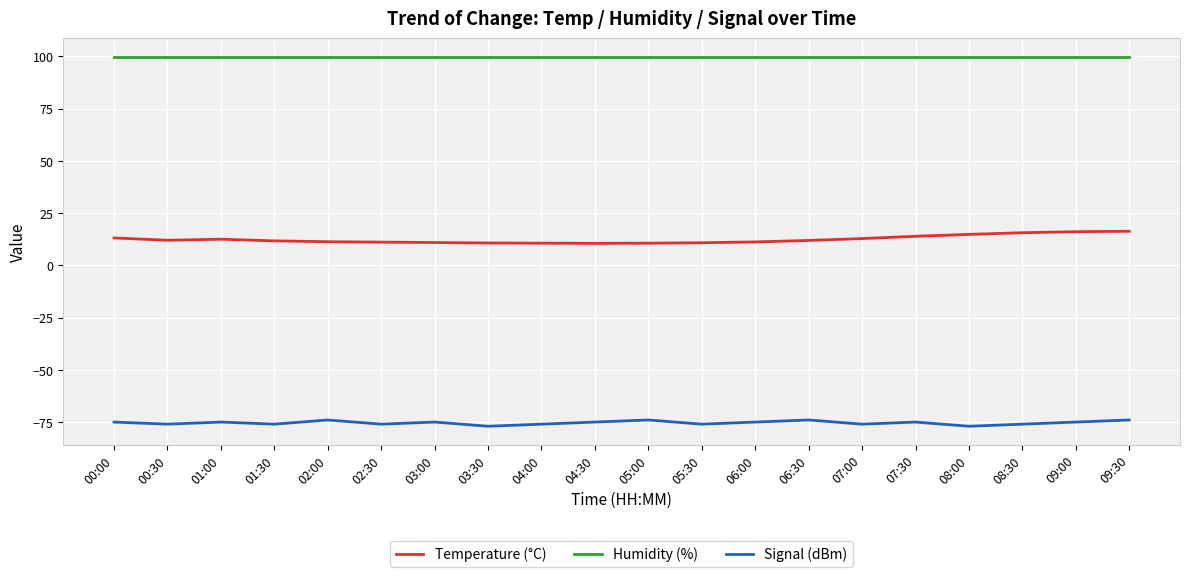

What is the total value across all series at 05:00?

36.5